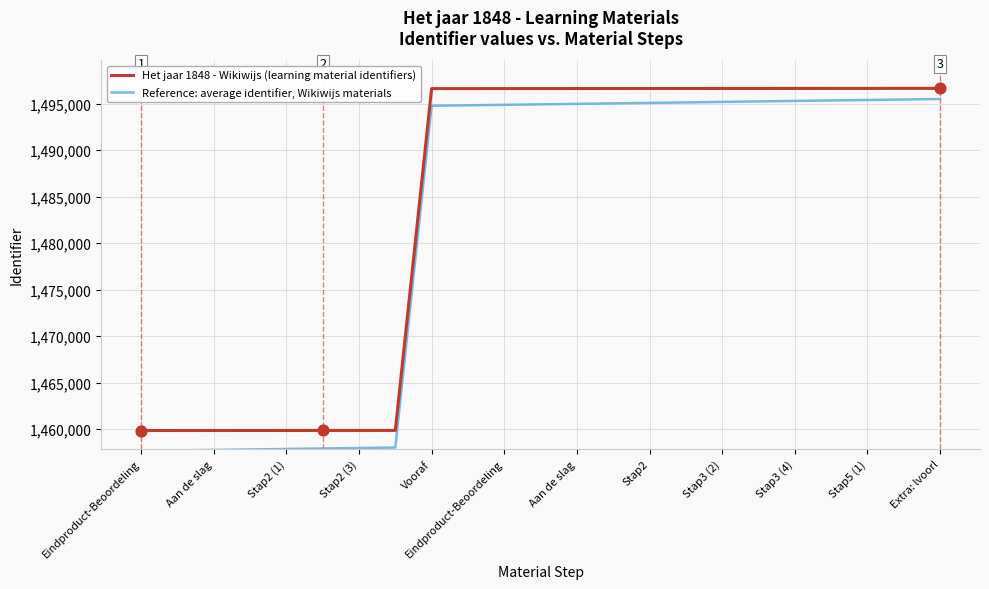

At how many categories does at least one series exceed 1483909?

15